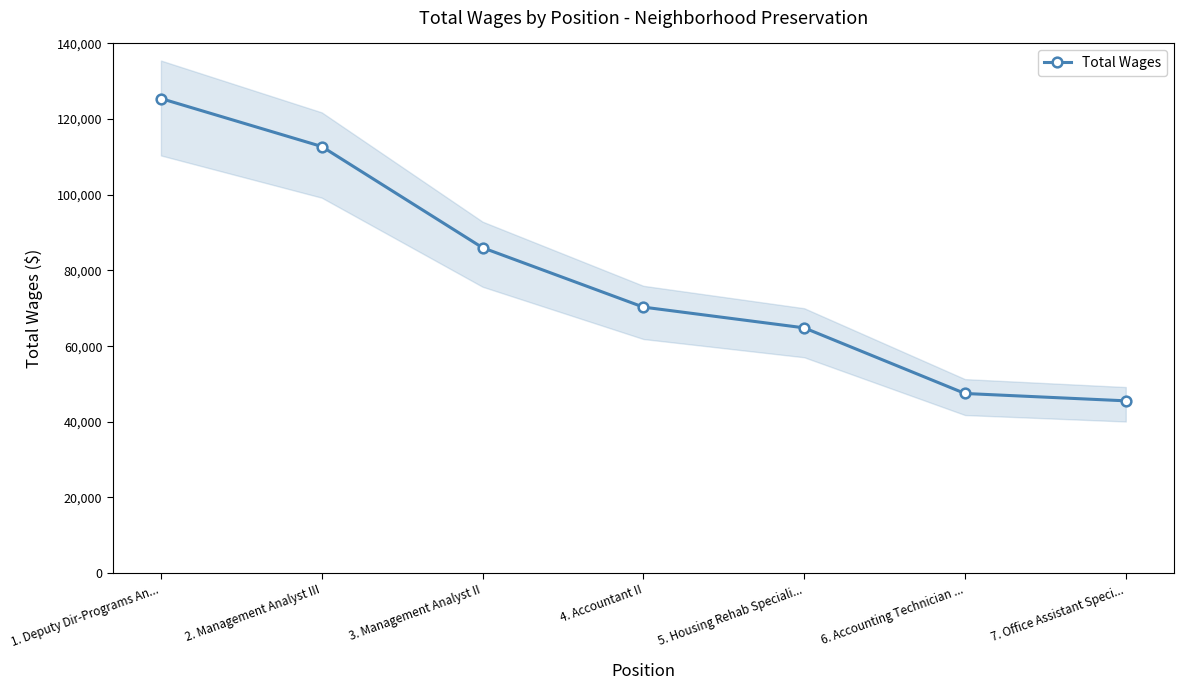

What is the change in value from 4. Accountant II to 6. Accounting Technician ...?

-22829